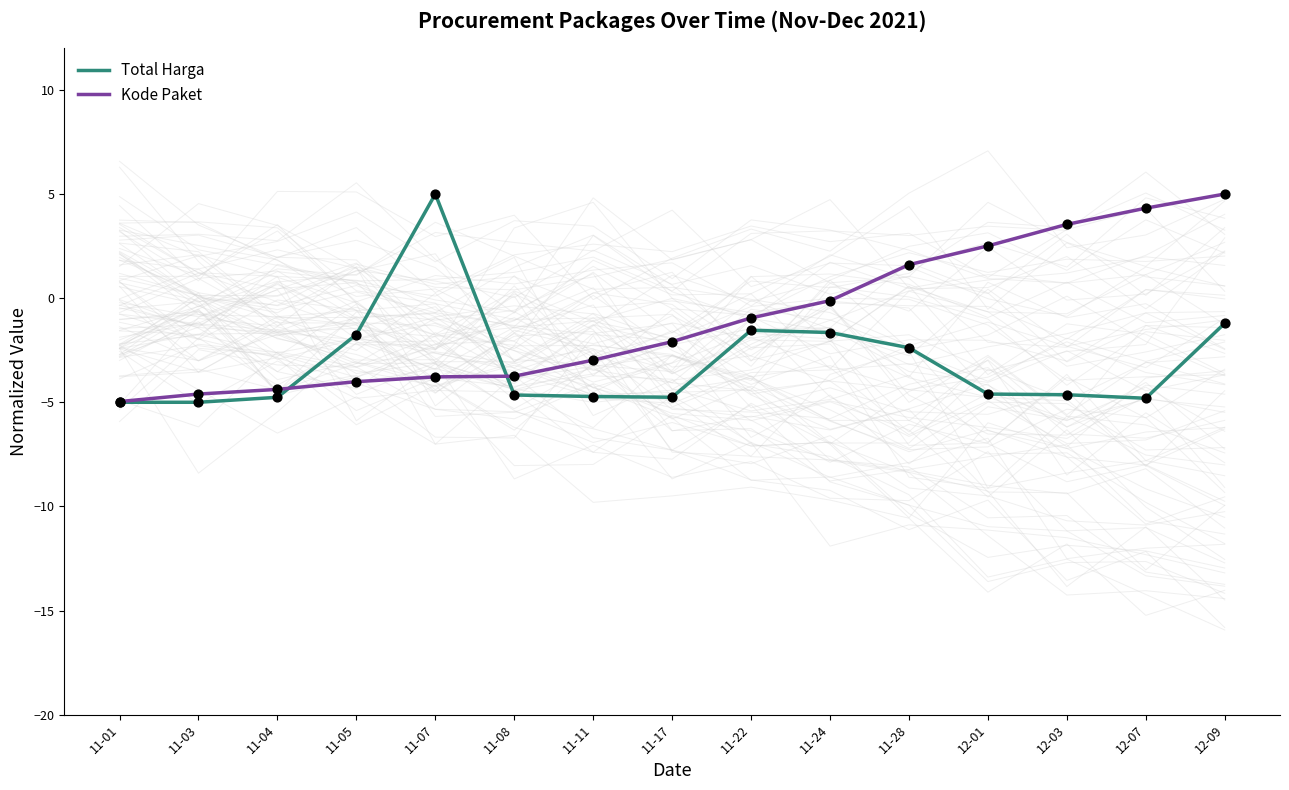

Is the value of Kode Paket at 11-24 greater than the value of Total Harga at 11-07?

No